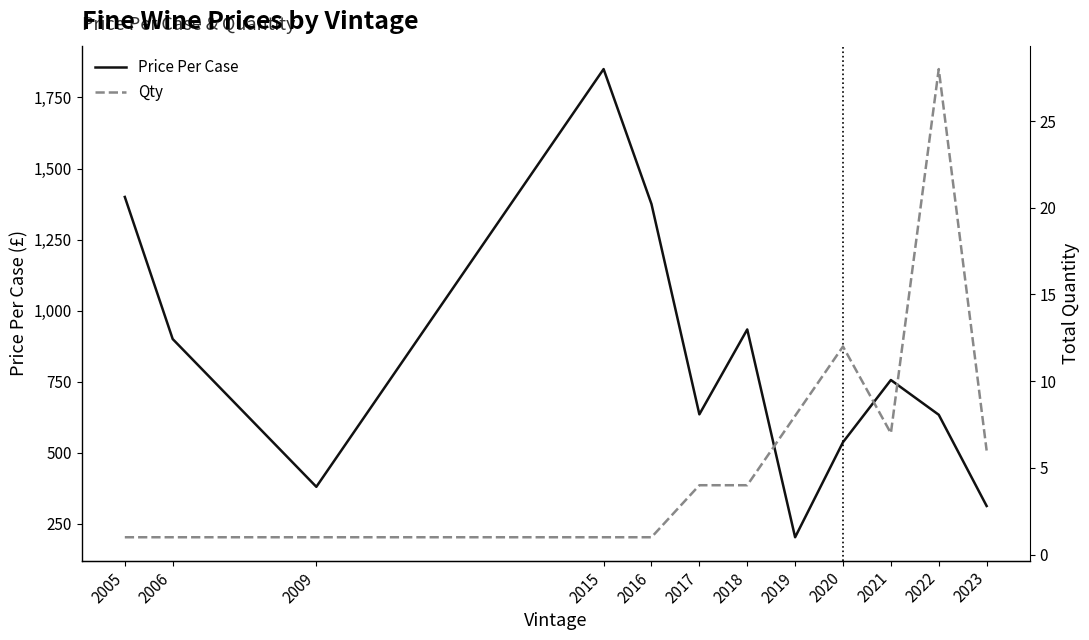

List the series in order of their peak value, lowest first.

Qty, Price Per Case